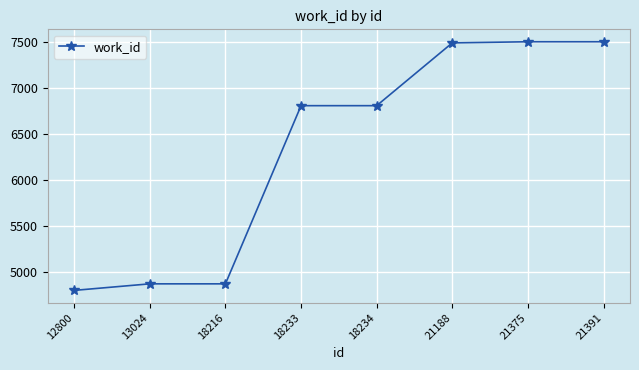

The chart shows a value of 7498 at 21375. True or false?

True